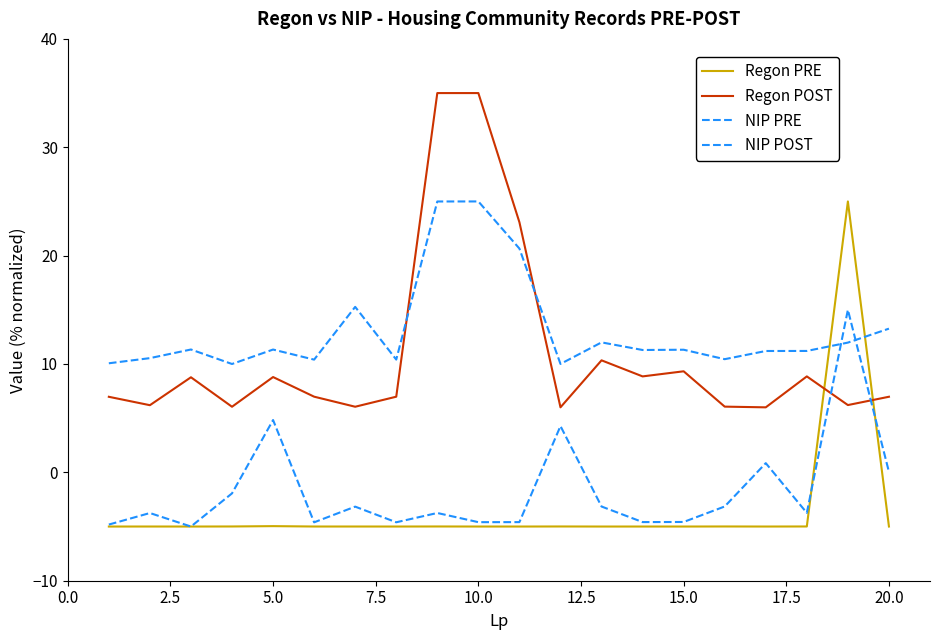

What is the sum of all Regon PRE values?

-69.9